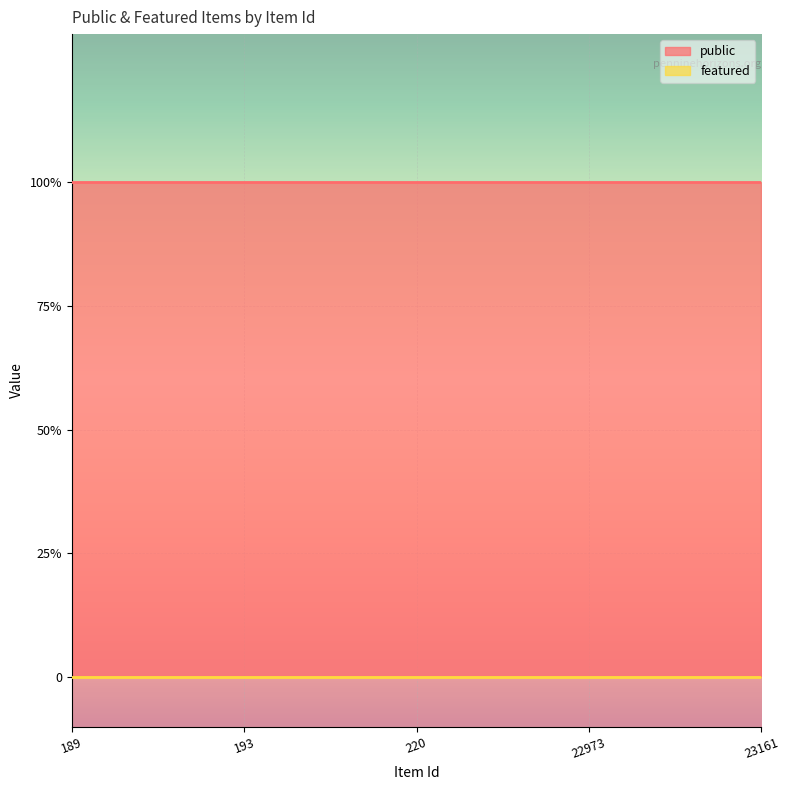

True or false: public has more than 1 points higher than both neighbors.

False